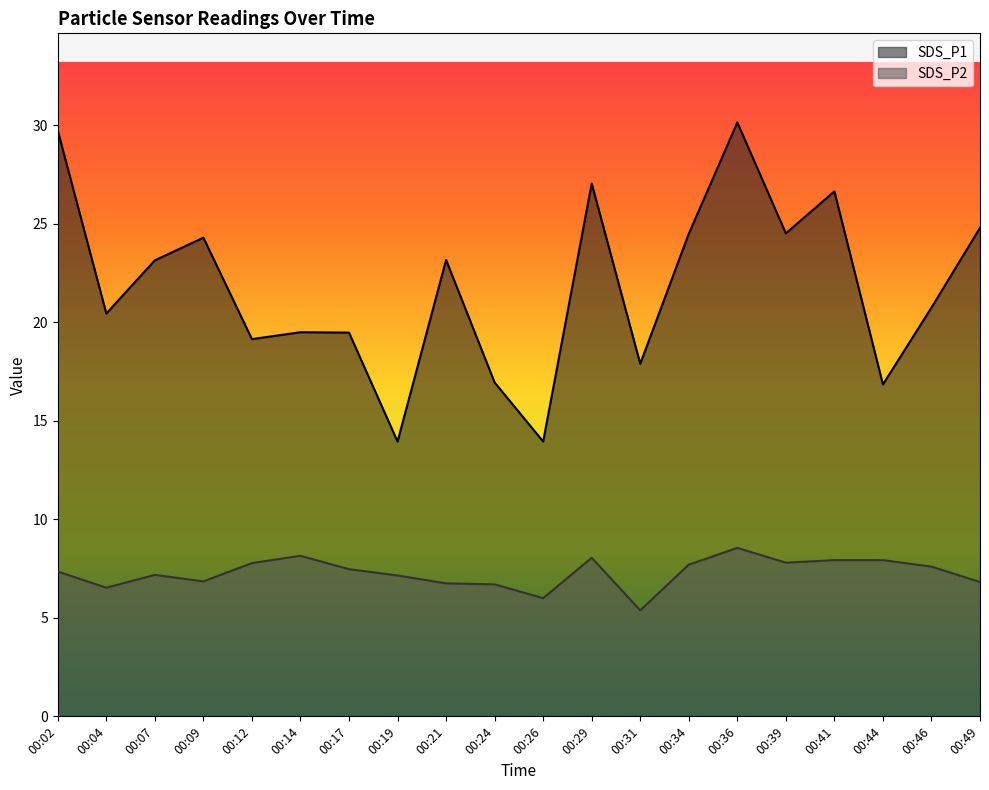

Does the chart display data point markers on the line(s)?

No